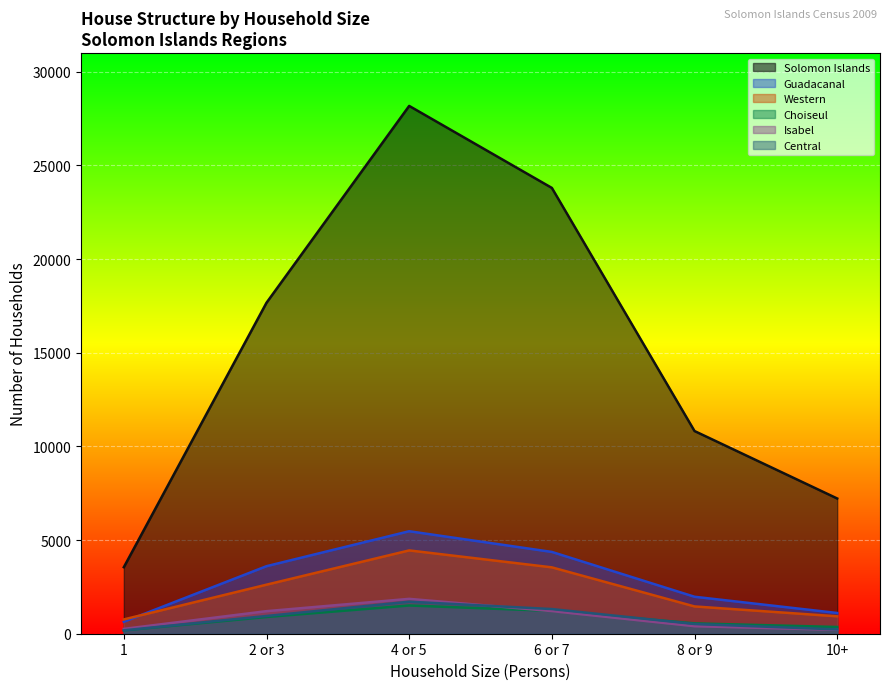

What is the label of the 3rd point from the left?

4 or 5